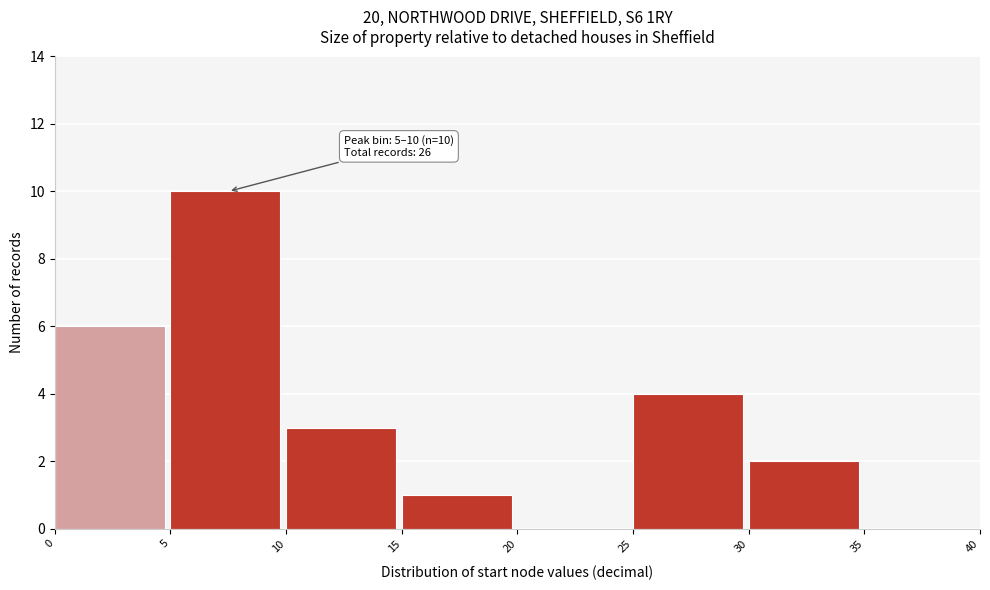

Over which range of the x-axis is the bar tallest?

5 to 10